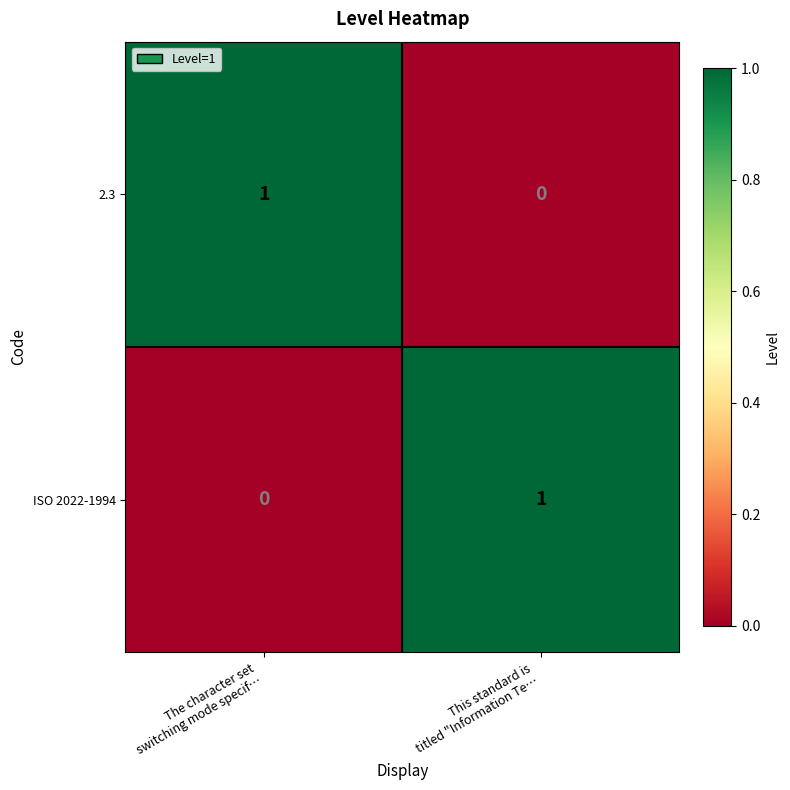

Reading left to right, what are all the values shown in this chart?

2.3: 1	0
ISO 2022-1994: 0	1